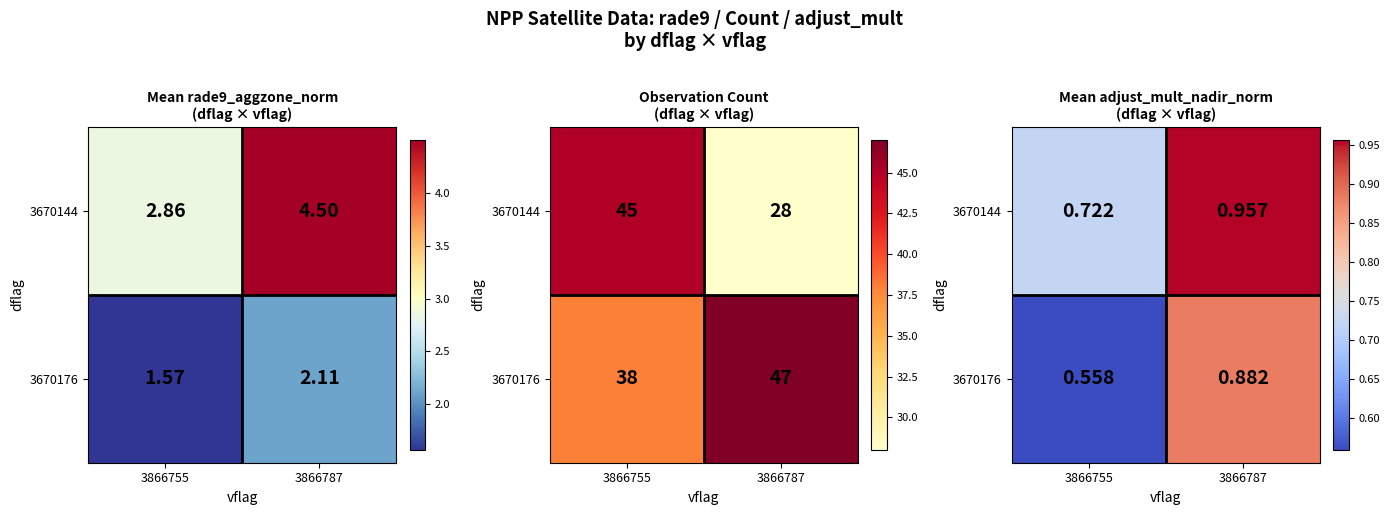

What is the sum of all 3670144 values?

1.7